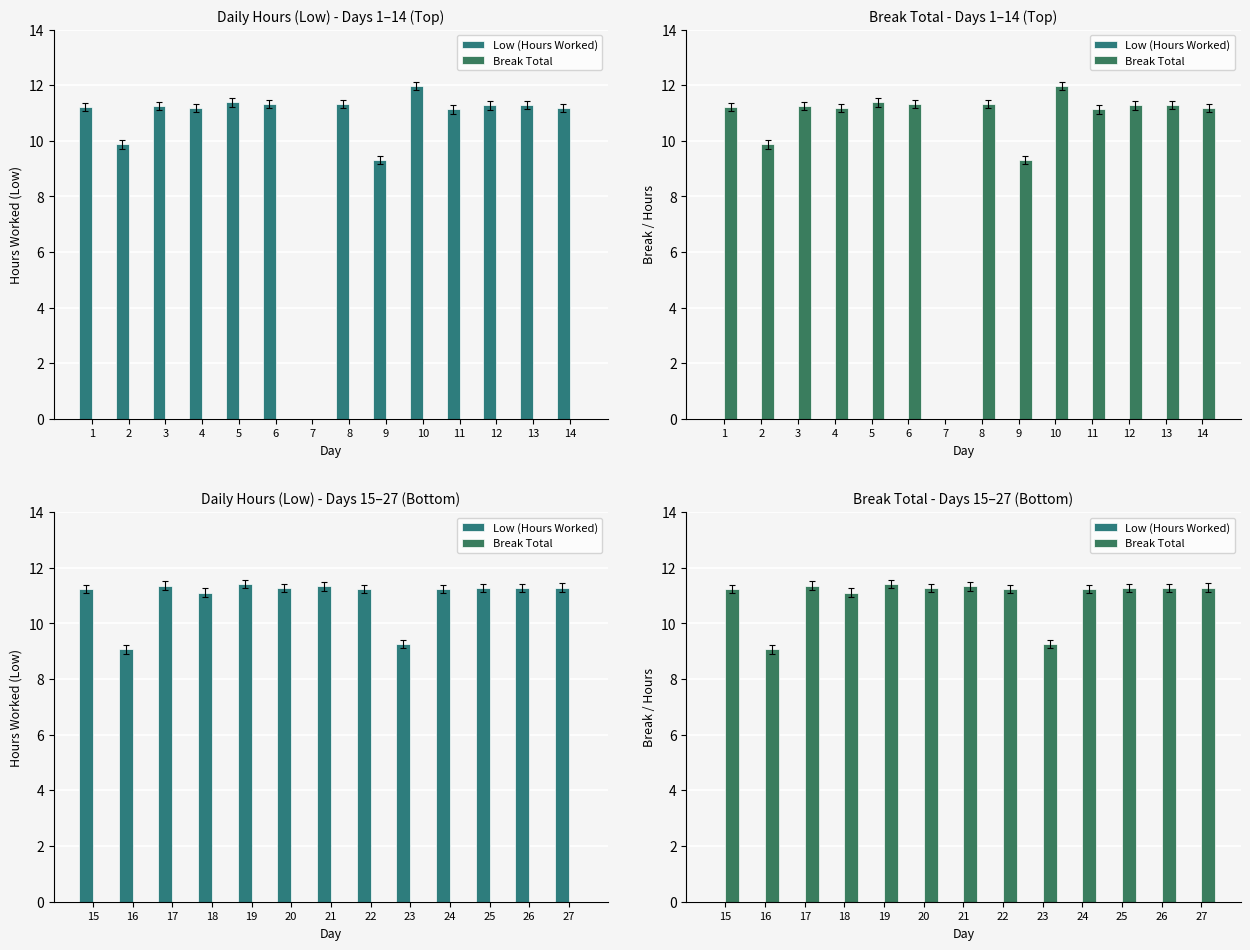

Does the chart contain any negative values?

No